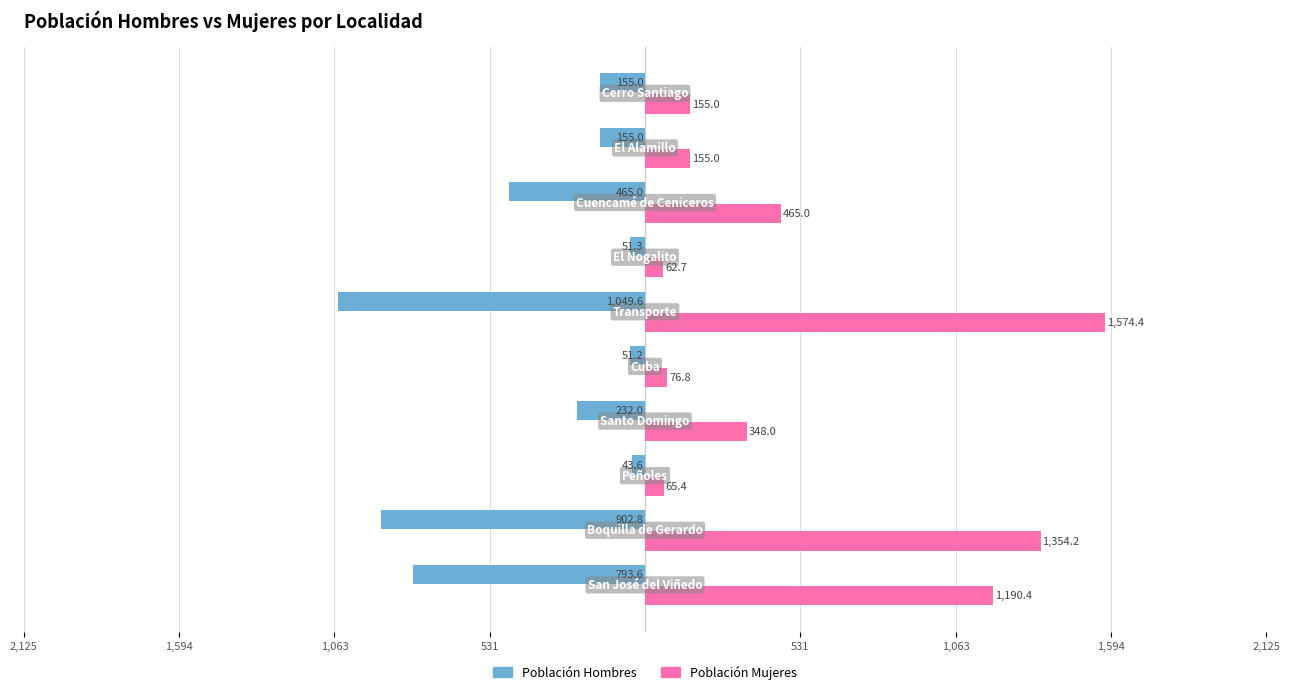

Rank the series by their maximum value, from lowest to highest.

Población Hombres, Población Mujeres